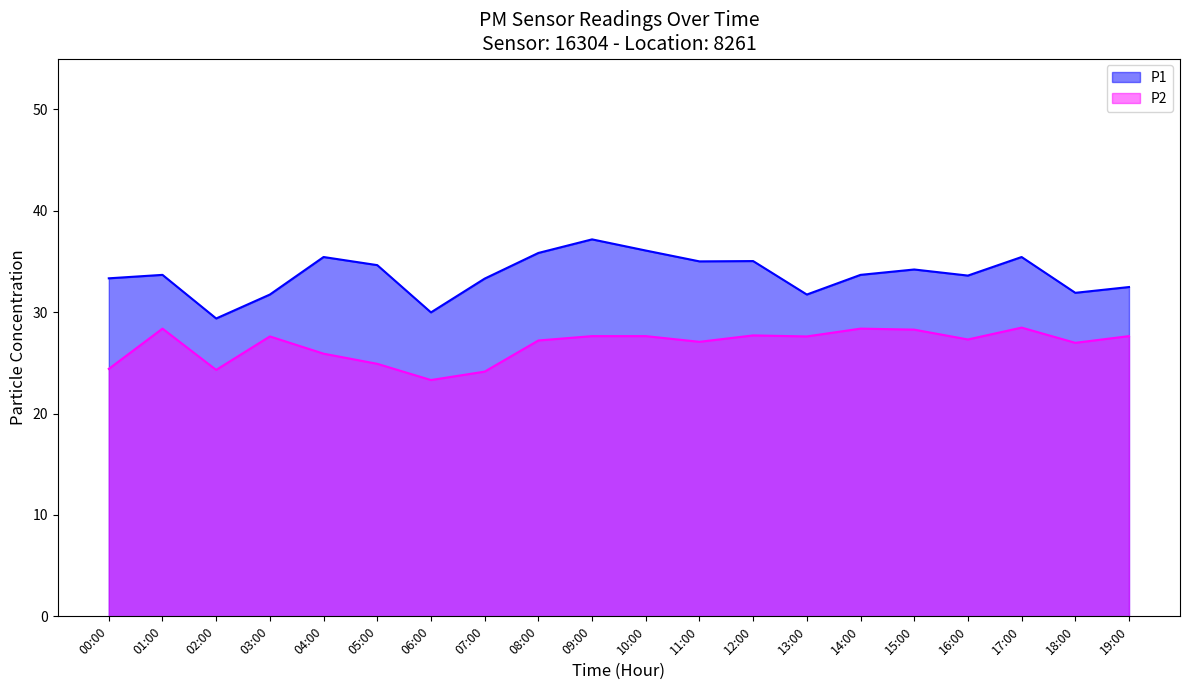

What is the total value across all series at 18:00?

58.9